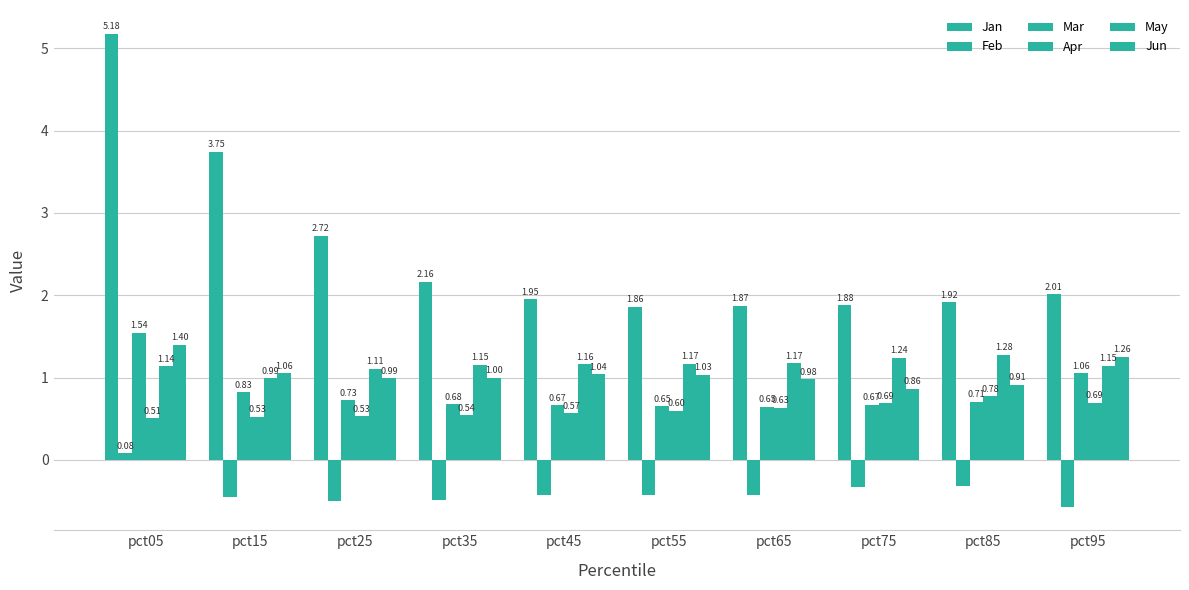

Does the chart contain stacked bars?

No